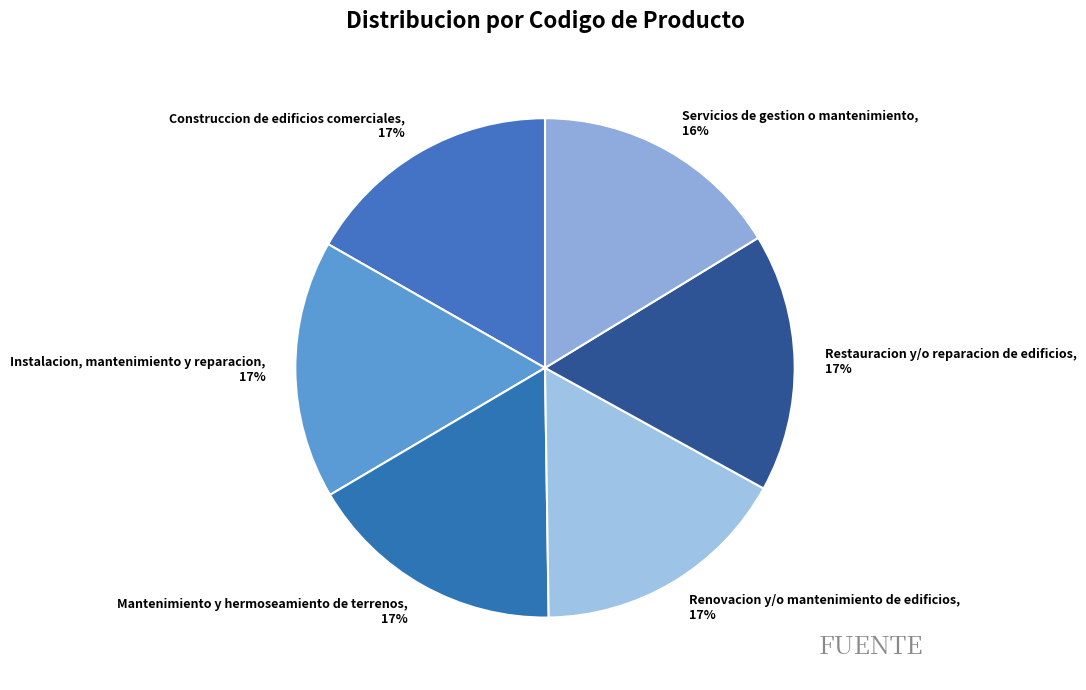

Is there a majority slice in this chart?

No